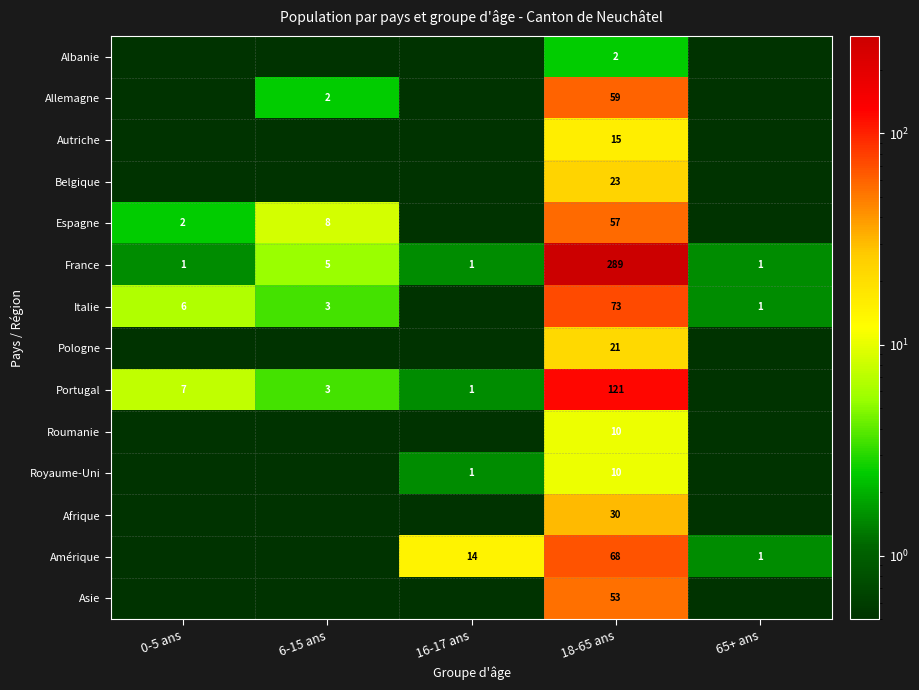

The Roumanie series shows 14.7 at 18-65 ans. True or false?

False